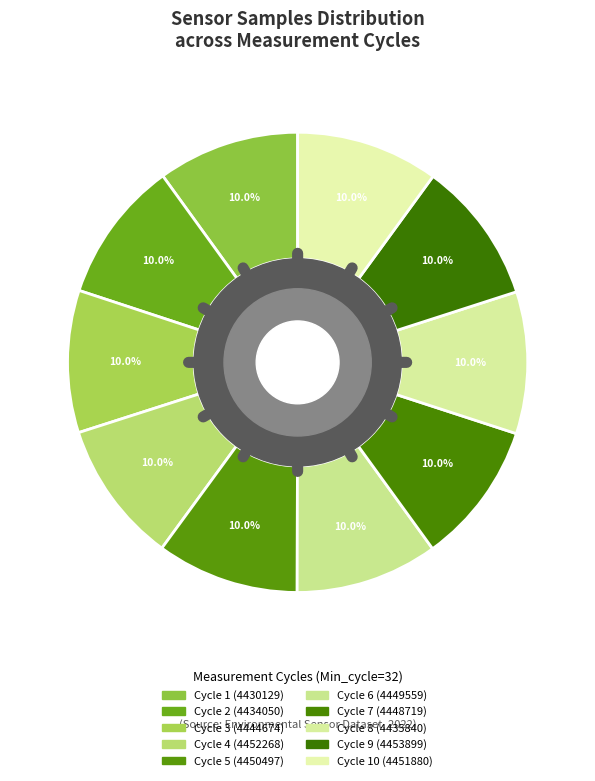

The 32 slice represents 20% of the pie. True or false?

False